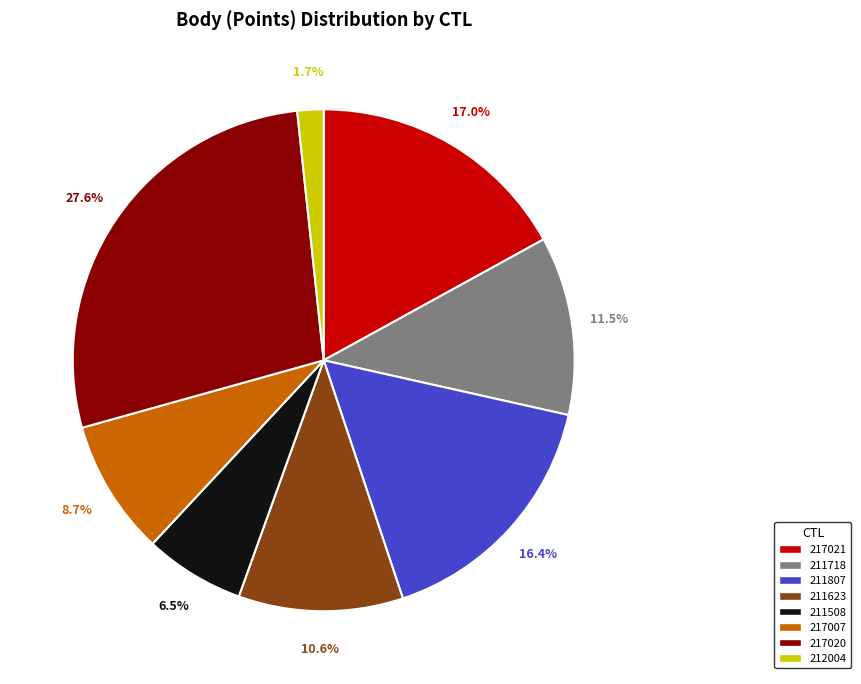

Is it true that 211718 is 1% of the pie?

False